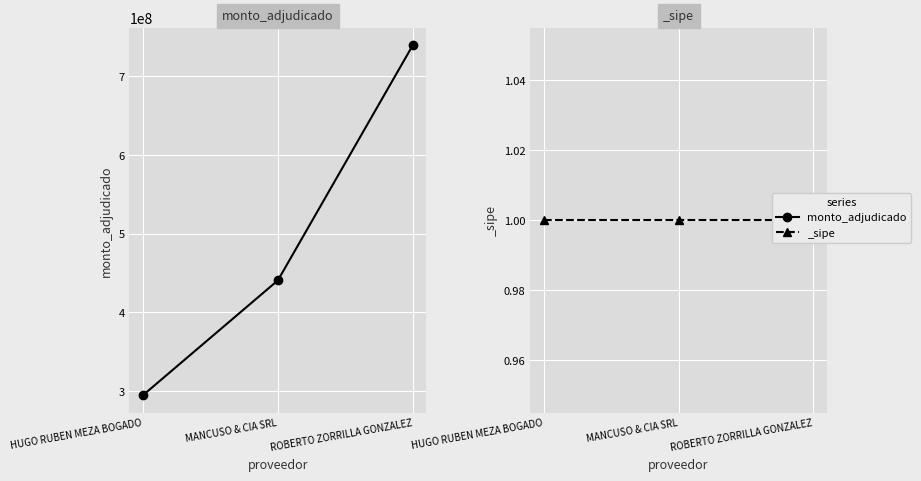

What is the sum of the values at HUGO RUBEN MEZA BOGADO and MANCUSO & CIA SRL?

735271540